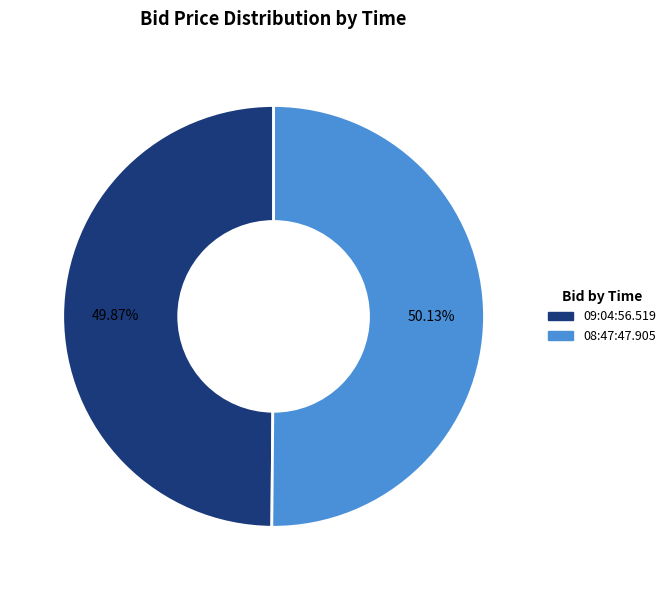

Is there any slice that represents more than half of the pie?

Yes